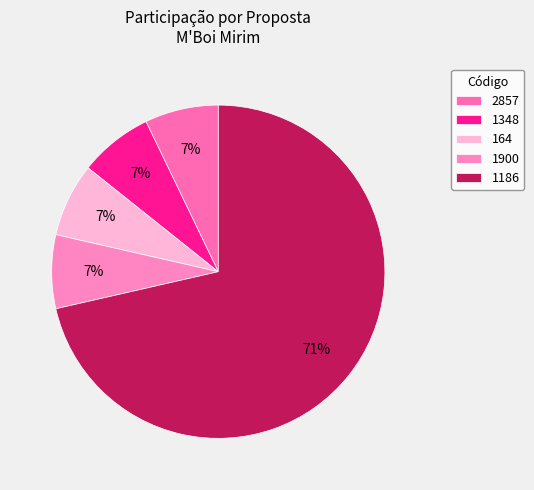

To the nearest percent, what is the average slice percentage?

20%